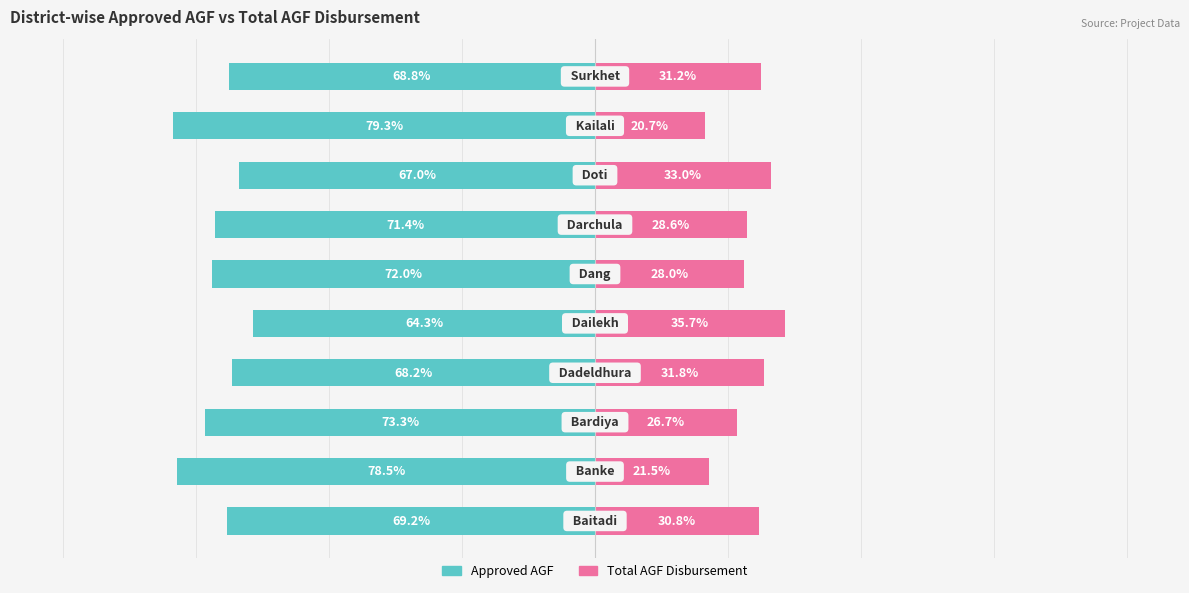

What is the value of the Total AGF Disbursement bar at the 5th from the left?

35.7